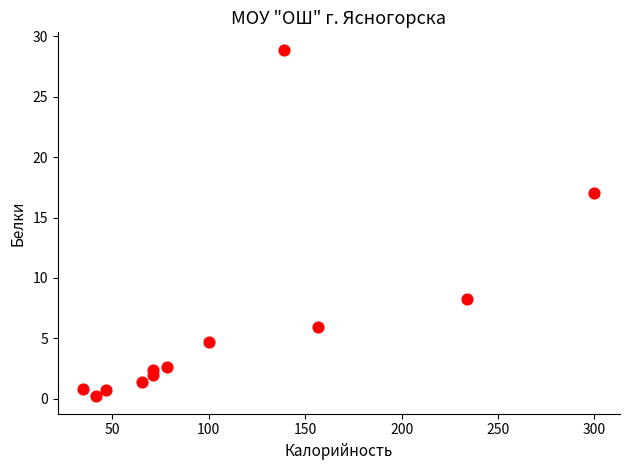

What is the average Y value?

6.2